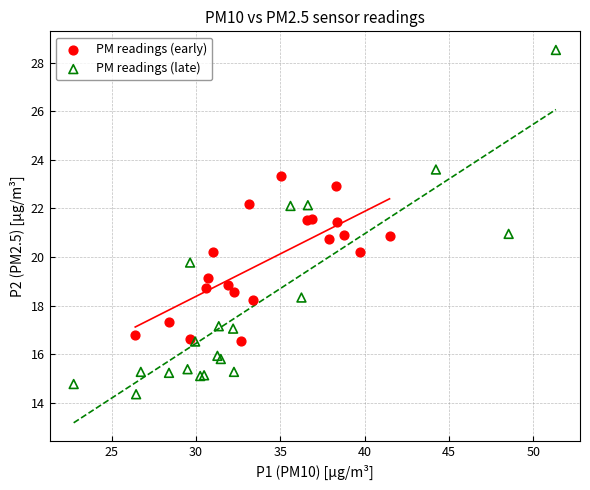

What are all the series names shown in the legend?

PM readings (early), PM readings (late)